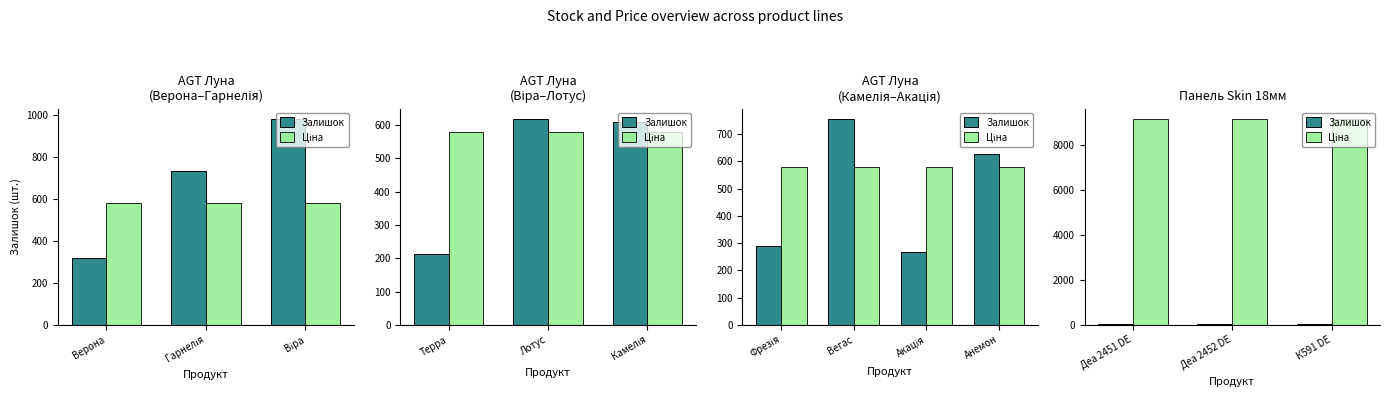

Which has a higher value, Деа 2451 DE or К591 DE?

К591 DE